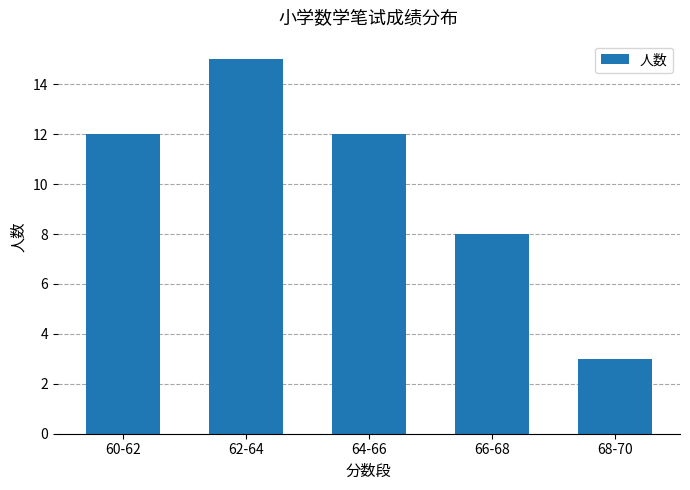

Reading left to right, extract all data points from this chart.

12	15	12	8	3